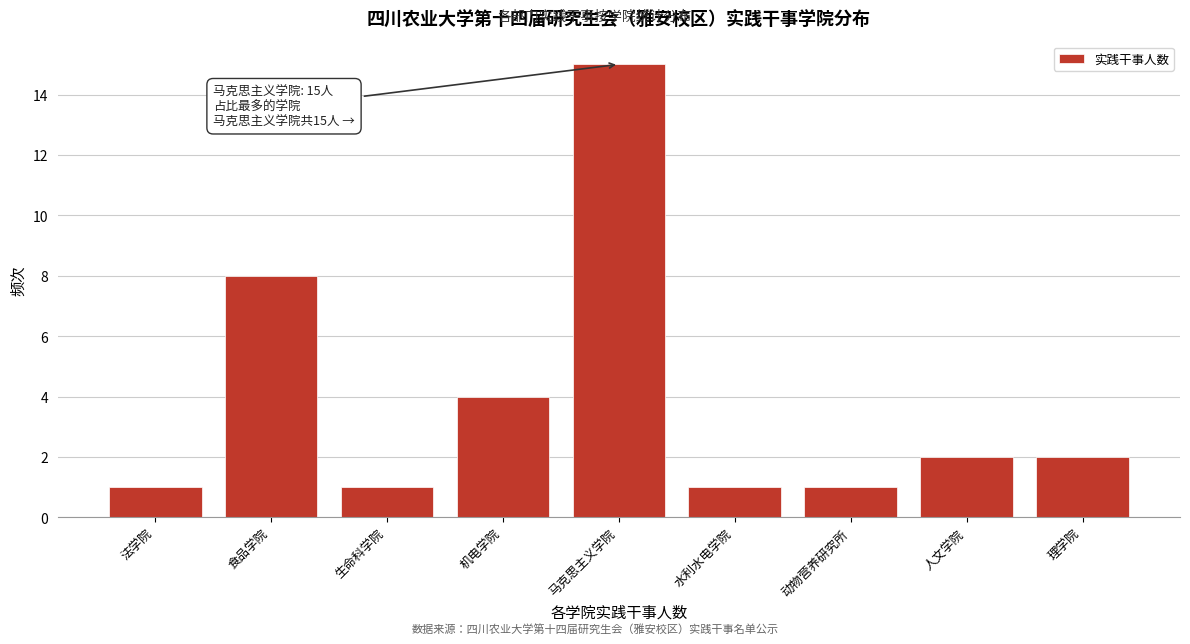

Reading right to left, list all the values displayed in this chart.

理学院=2	人文学院=2	动物营养研究所=1	水利水电学院=1	马克思主义学院=15	机电学院=4	生命科学院=1	食品学院=8	法学院=1